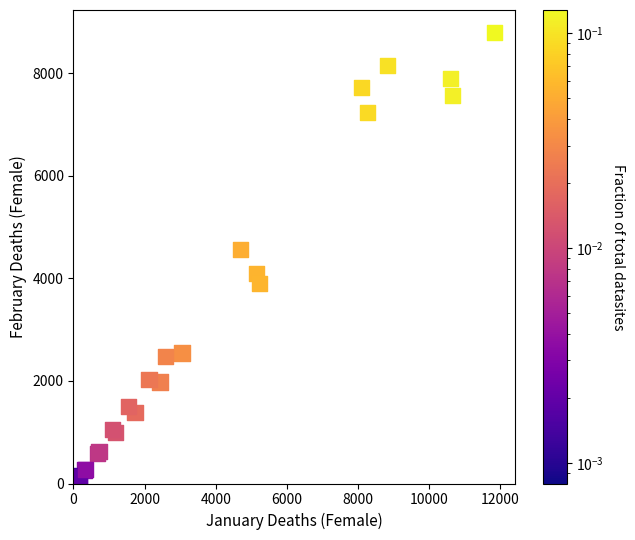

What Y value in the scatter plot is closest to 4427?

4567